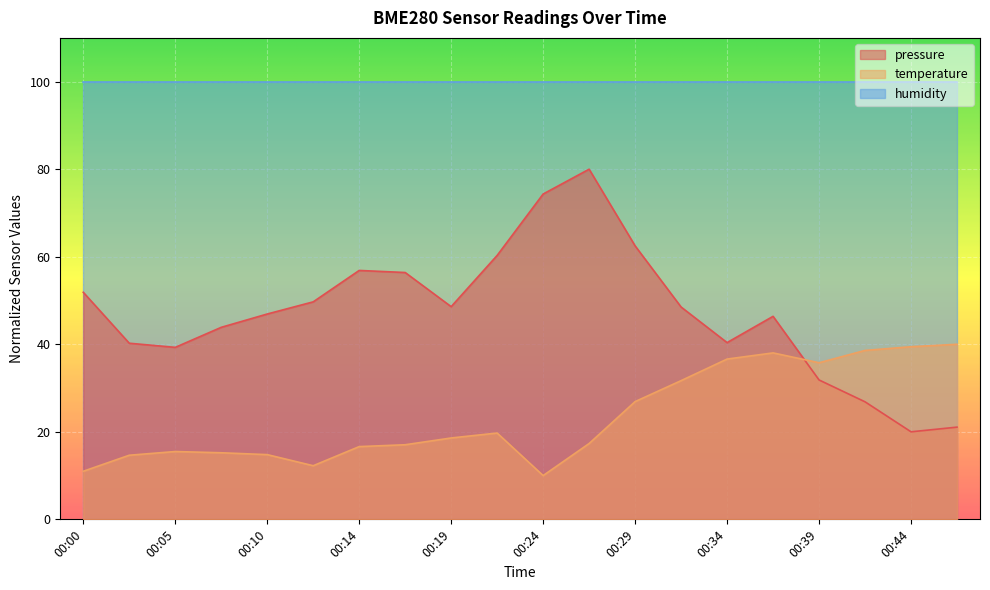

Is it true that pressure equals 51.9 at 00:00?

True